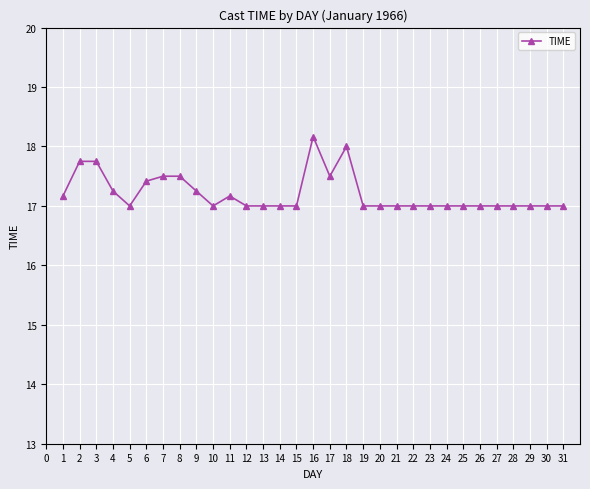

True or false: the data has more than 0 interior local peaks.

True